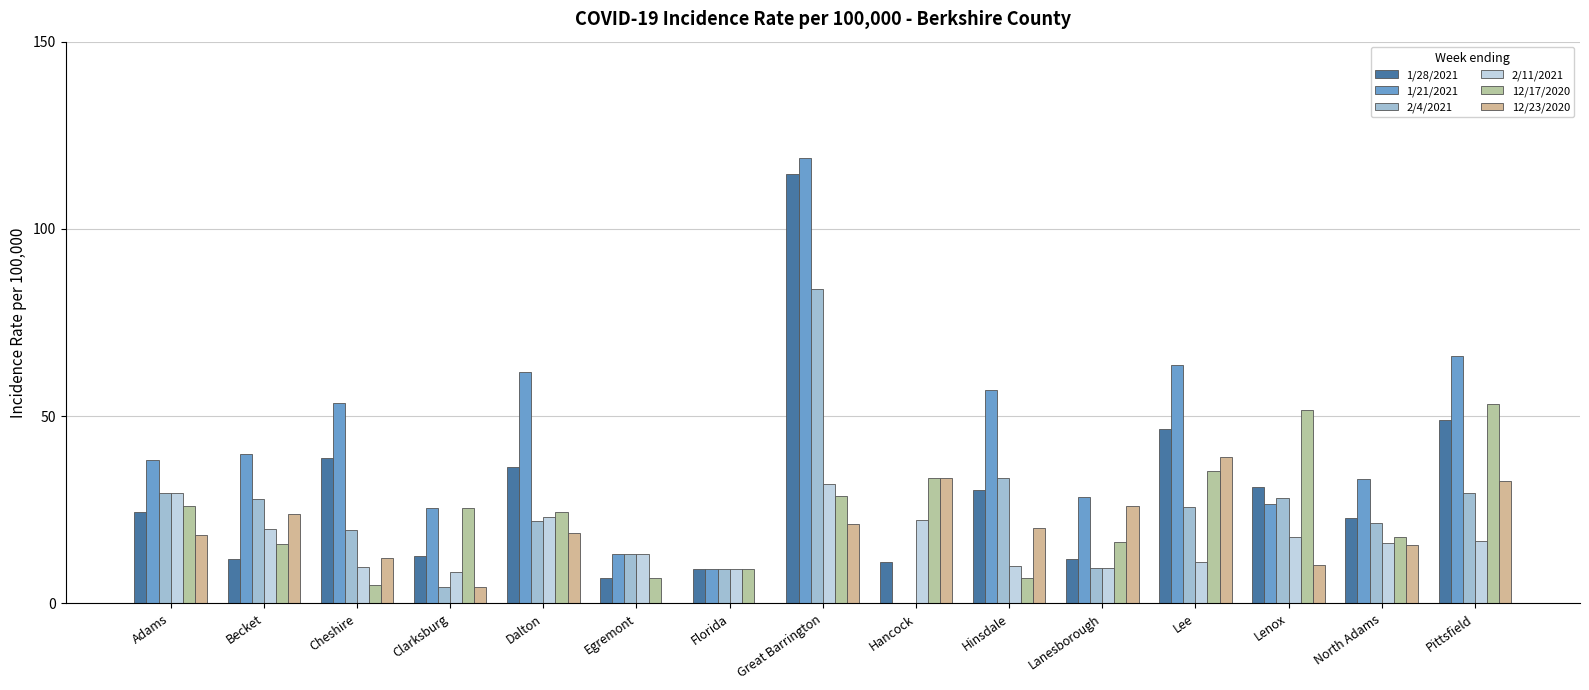

Reading right to left, list all the values displayed in this chart.

1/28/2021: Pittsfield=49.1	North Adams=22.7	Lenox=31.0	Lee=46.6	Lanesborough=11.8	Hinsdale=30.2	Hancock=11.1	Great Barrington=114.8	Florida=9.1	Egremont=6.7	Dalton=36.5	Clarksburg=12.8	Cheshire=38.9	Becket=11.9	Adams=24.3
1/21/2021: Pittsfield=66.1	North Adams=33.3	Lenox=26.6	Lee=63.7	Lanesborough=28.3	Hinsdale=57.1	Hancock=0.0	Great Barrington=119.0	Florida=9.1	Egremont=13.3	Dalton=61.9	Clarksburg=25.6	Cheshire=53.5	Becket=39.8	Adams=38.2
2/4/2021: Pittsfield=29.4	North Adams=21.6	Lenox=28.1	Lee=25.7	Lanesborough=9.4	Hinsdale=33.6	Hancock=0.0	Great Barrington=84.0	Florida=9.1	Egremont=13.3	Dalton=22.1	Clarksburg=4.3	Cheshire=19.5	Becket=27.8	Adams=29.5
2/11/2021: Pittsfield=16.6	North Adams=16.1	Lenox=17.7	Lee=11.0	Lanesborough=9.4	Hinsdale=10.1	Hancock=22.3	Great Barrington=31.9	Florida=9.1	Egremont=13.3	Dalton=23.2	Clarksburg=8.5	Cheshire=9.7	Becket=19.9	Adams=29.5
12/17/2020: Pittsfield=53.3	North Adams=17.8	Lenox=51.7	Lee=35.5	Lanesborough=16.5	Hinsdale=6.7	Hancock=33.4	Great Barrington=28.7	Florida=9.1	Egremont=6.7	Dalton=24.3	Clarksburg=25.6	Cheshire=4.9	Becket=15.9	Adams=26.0
12/23/2020: Pittsfield=32.7	North Adams=15.5	Lenox=10.3	Lee=39.2	Lanesborough=26.0	Hinsdale=20.2	Hancock=33.4	Great Barrington=21.3	Florida=0.0	Egremont=0.0	Dalton=18.8	Clarksburg=4.3	Cheshire=12.2	Becket=23.9	Adams=18.2